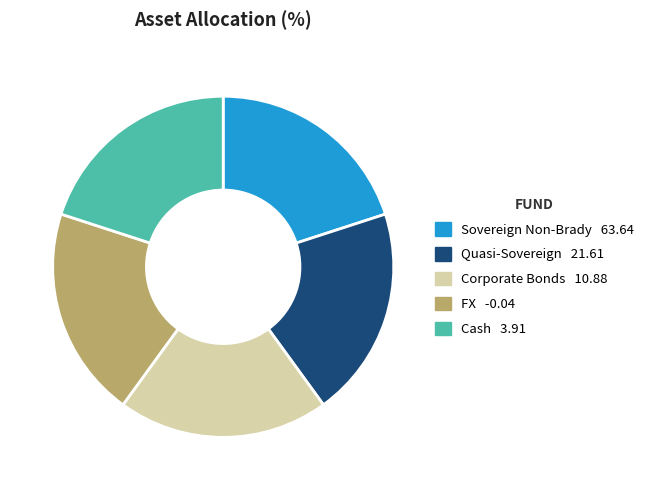

Is there any slice that represents more than half of the pie?

No